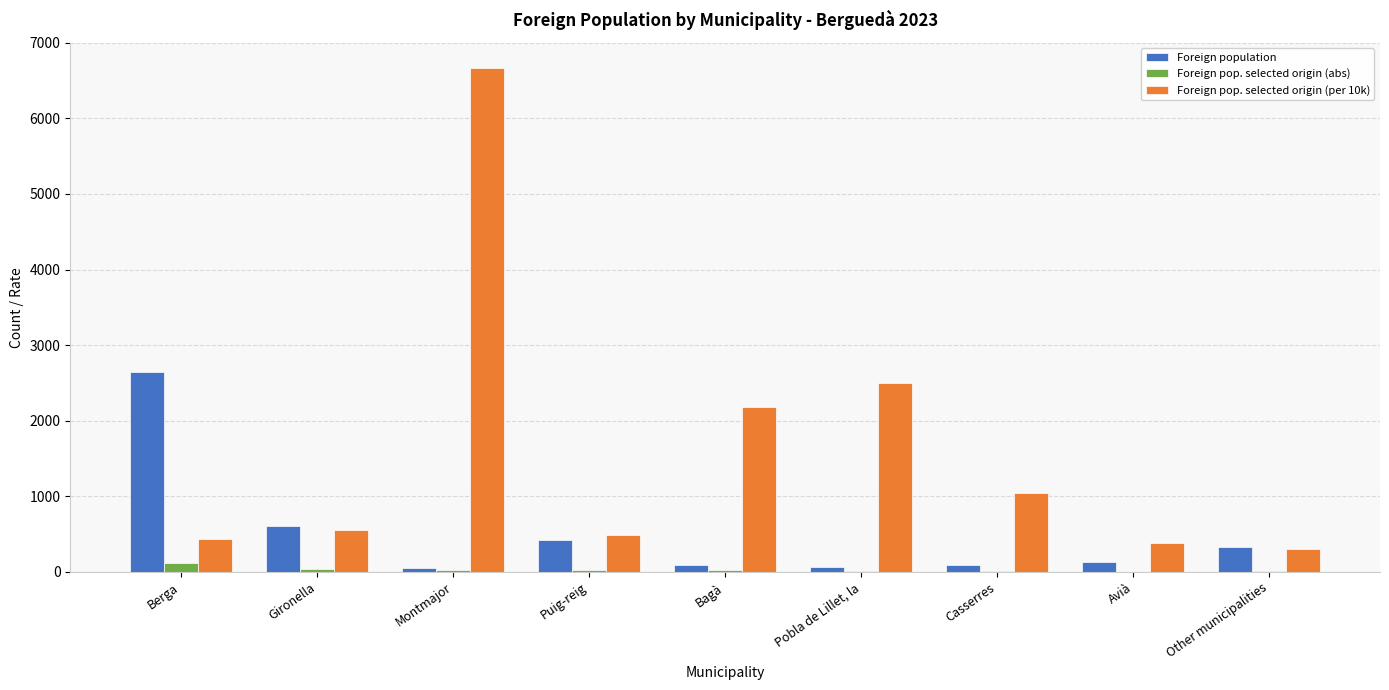

Is the value of Foreign pop. selected origin (per 10k) at Bagà greater than the value of Foreign pop. selected origin (abs) at Avià?

Yes